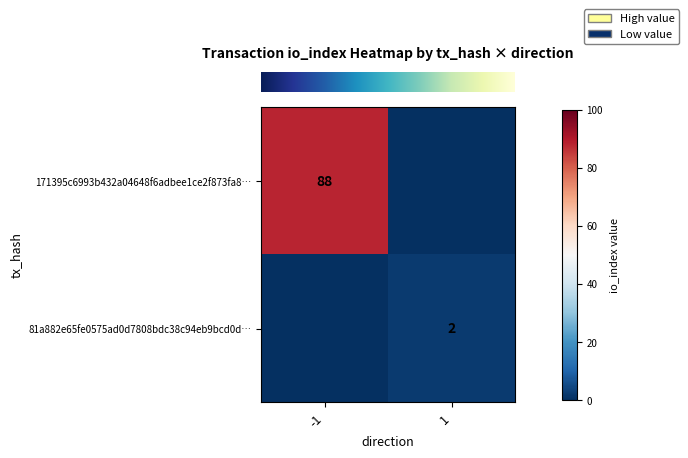

Rank the series by their average value, from lowest to highest.

row_1, row_0